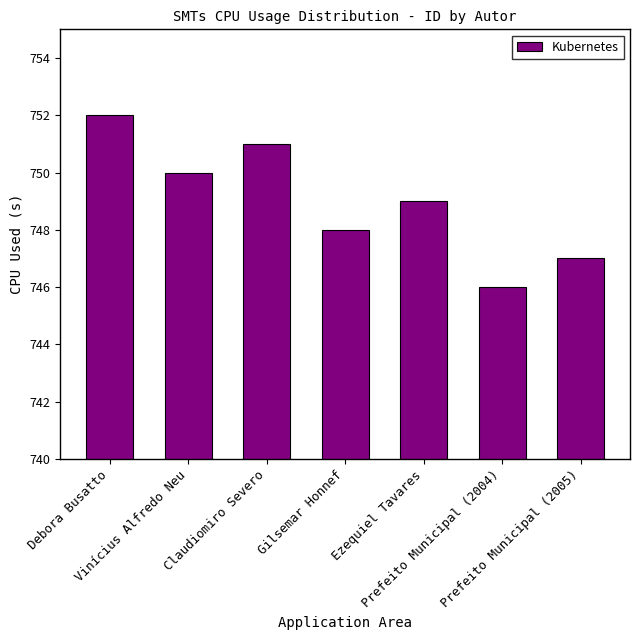

What is the value of the 2nd bar from the left?

750